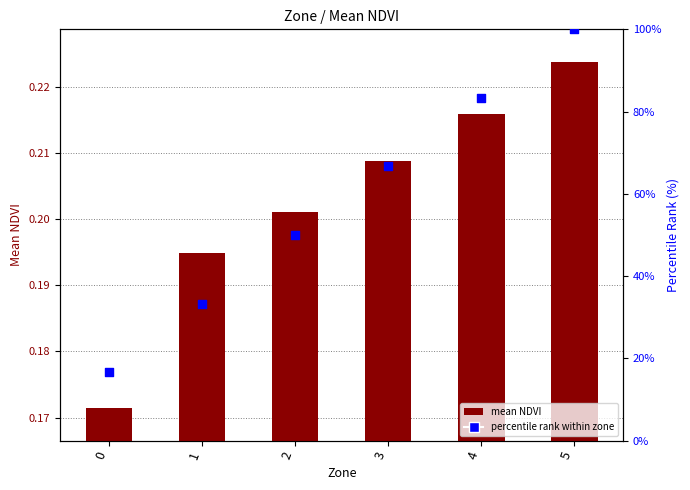

Which series has the largest total across all categories?

percentile rank within zone